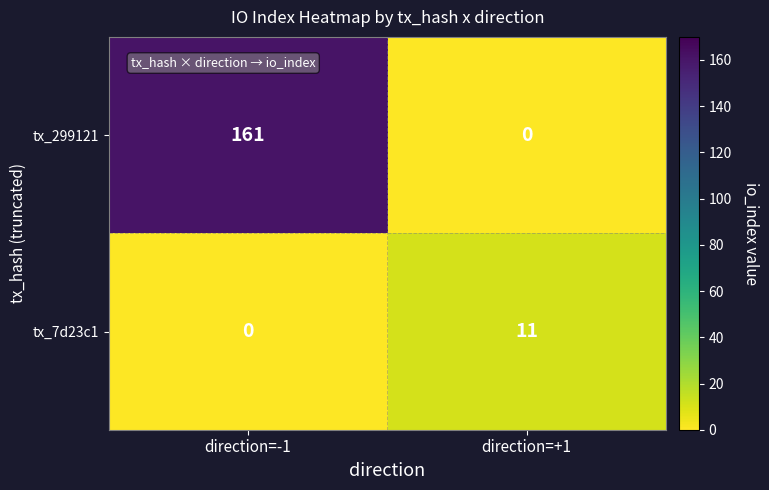

At direction=+1, list the series in order from smallest to largest.

tx_299121, tx_7d23c1